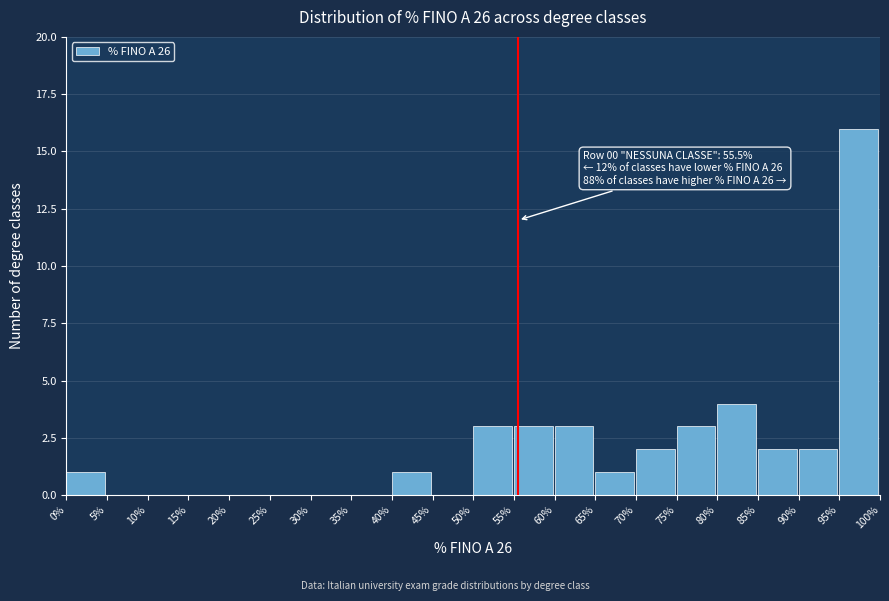

Which range on the x-axis has the tallest bar?

95% to 100%